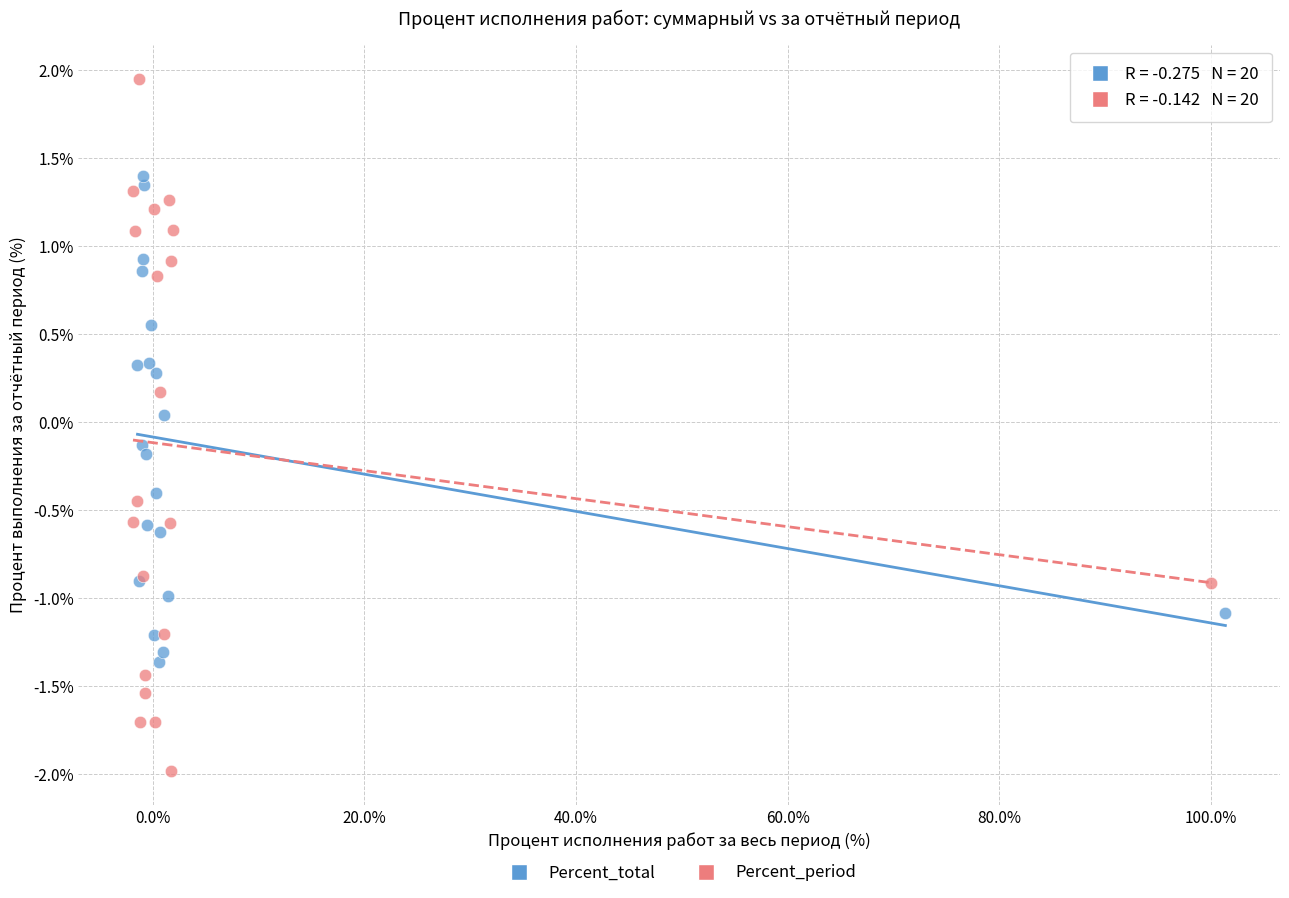

What are all the series names shown in the legend?

Percent_total, Percent_period